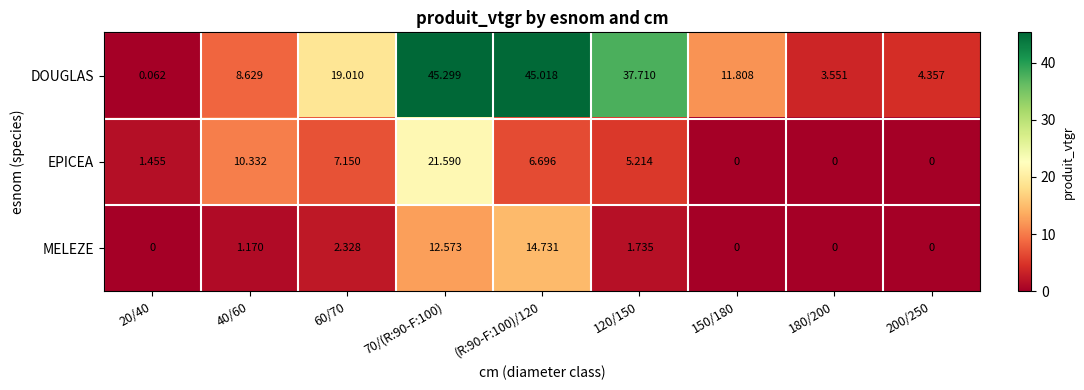

How many data points does each series have?

9